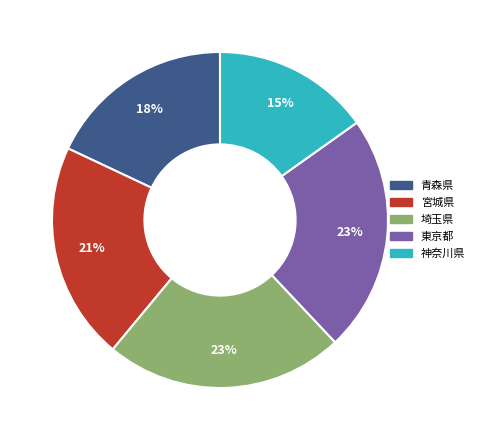

Does any single category account for the majority?

No